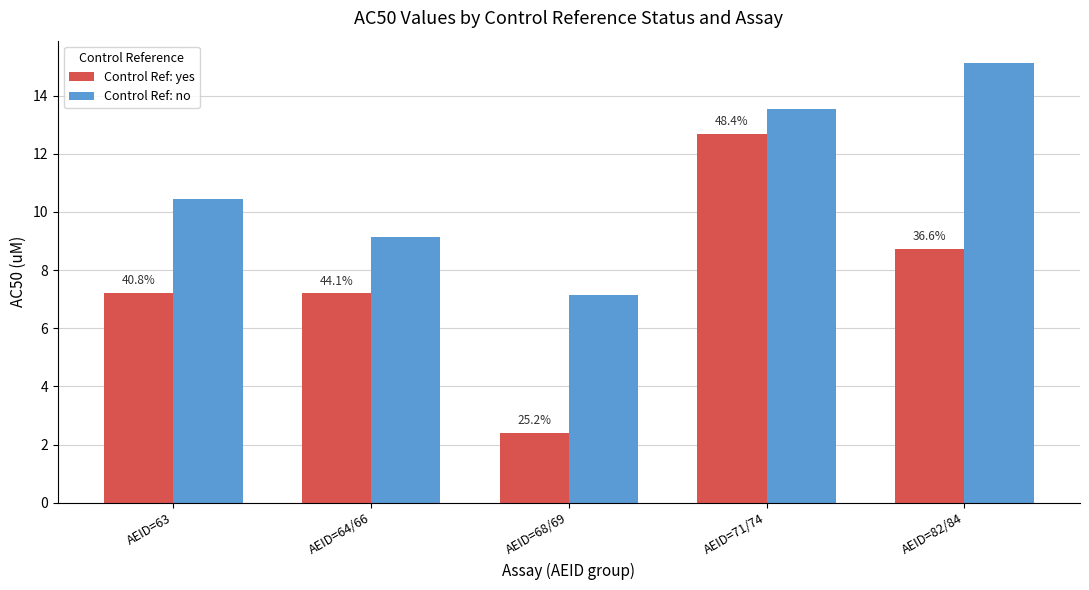

What are all the series names shown in the legend?

Control Ref: yes, Control Ref: no